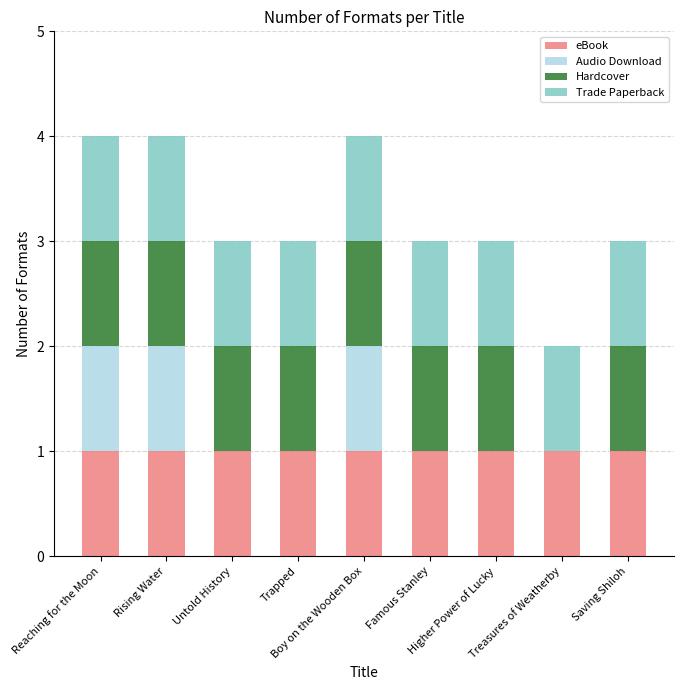

True or false: eBook has a value of 1 at Famous Stanley.

True